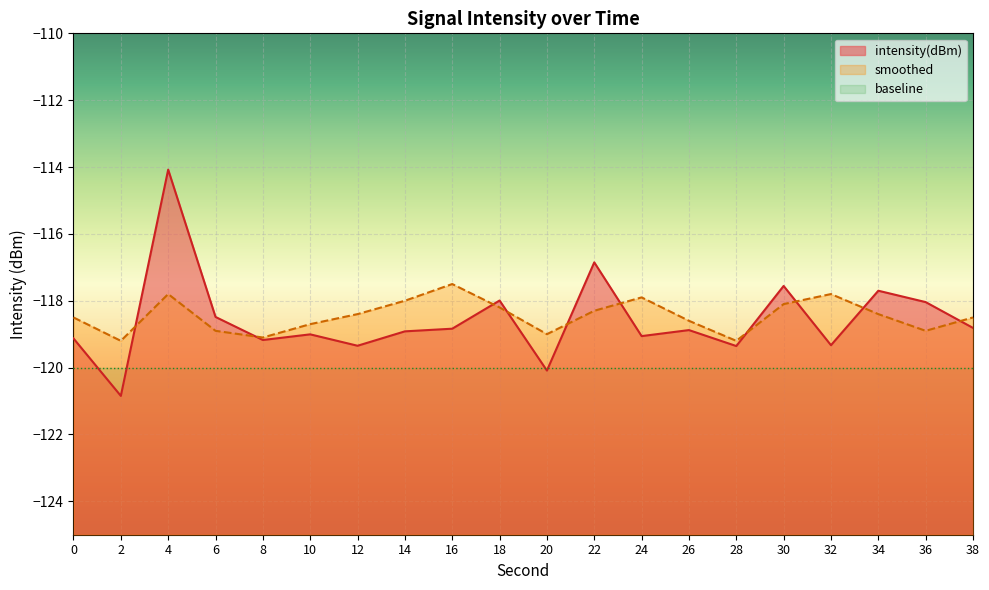

What is the total value across all series at 4?

-351.9